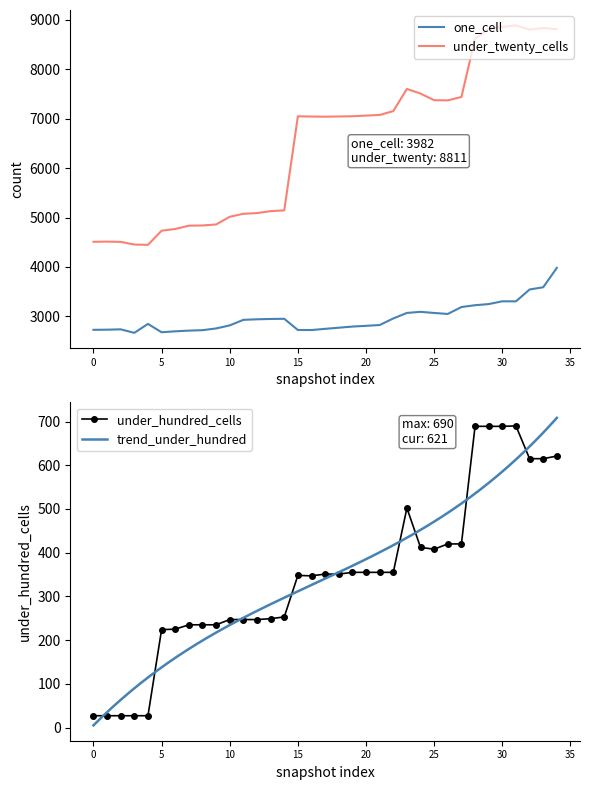

True or false: one_cell and under_hundred_cells intersect in this chart.

False